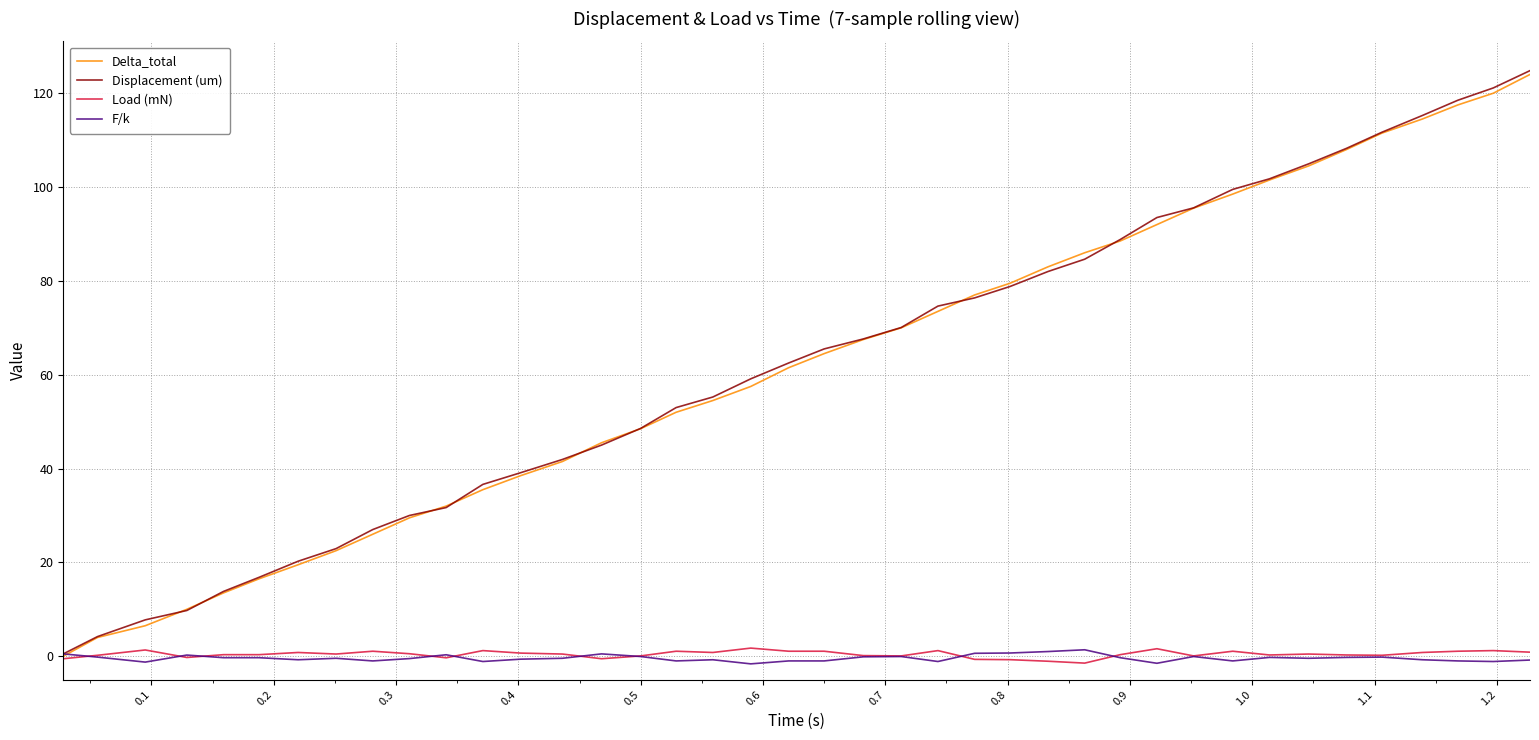

Which series has the largest range (max minus min)?

Displacement (um)